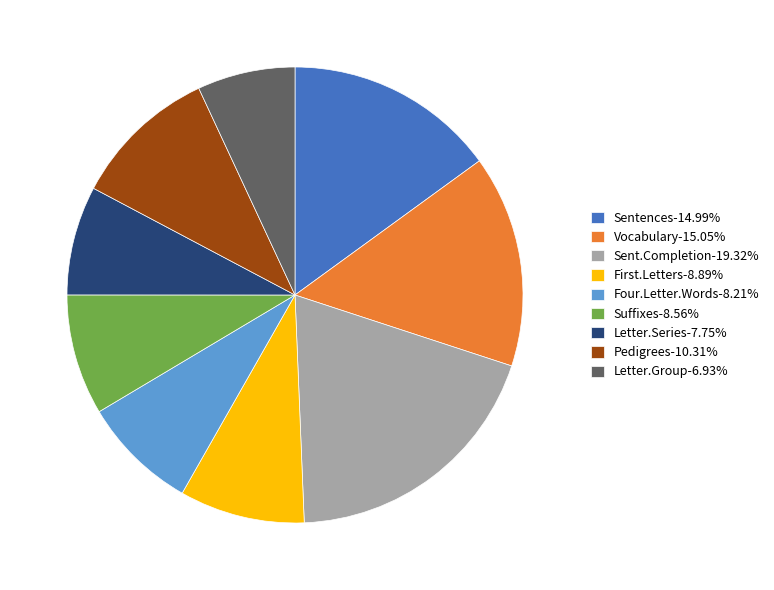

What is the smallest slice in the pie chart?

Letter.Group